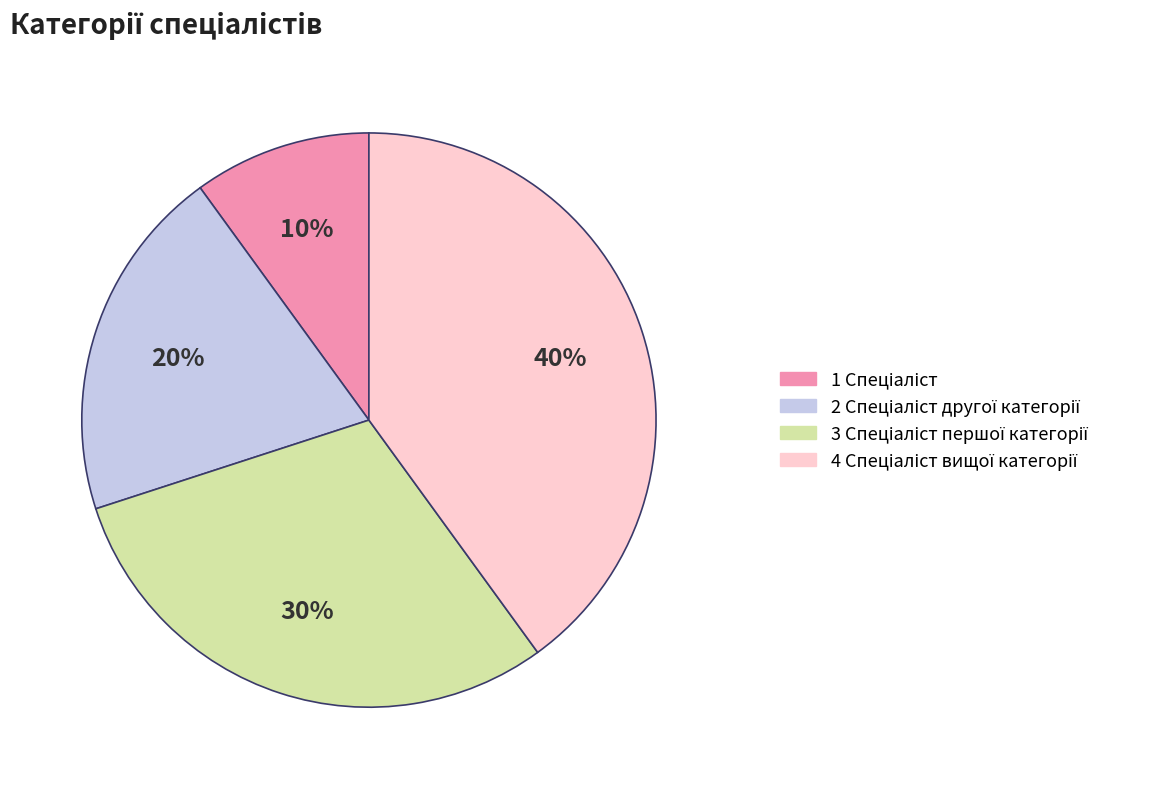

Is there a majority slice in this chart?

No